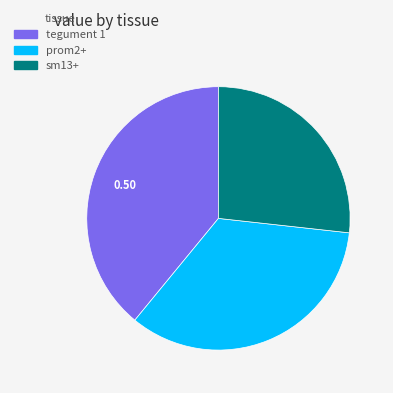

Does prom2+ account for over 50% of the chart?

No